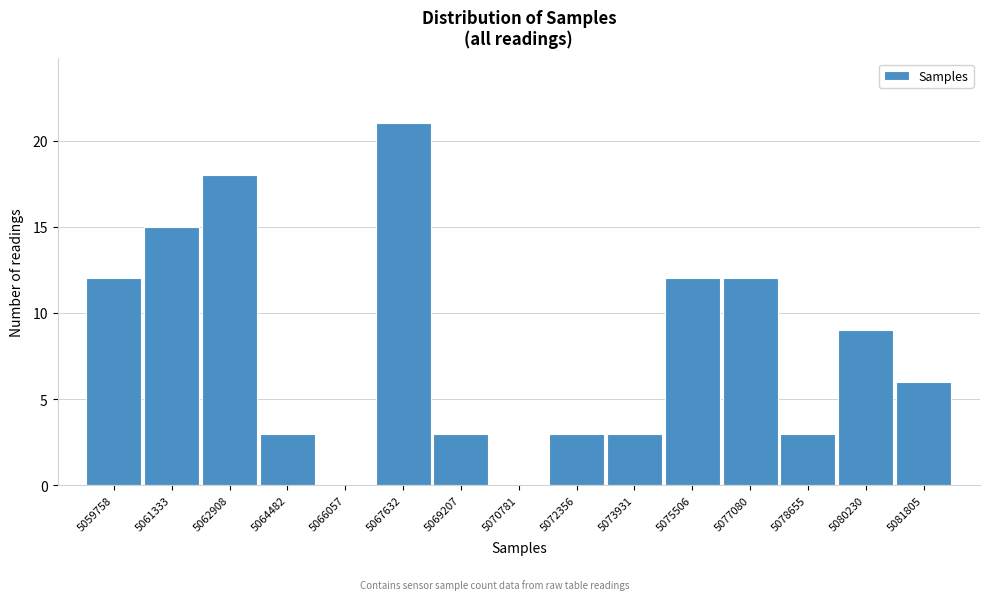

Reading right to left, what are all the values shown in this chart?

5081805=6	5080230=9	5078655=3	5077080=12	5075506=12	5073931=3	5072356=3	5070781=0	5069207=3	5067632=21	5066057=0	5064482=3	5062908=18	5061333=15	5059758=12